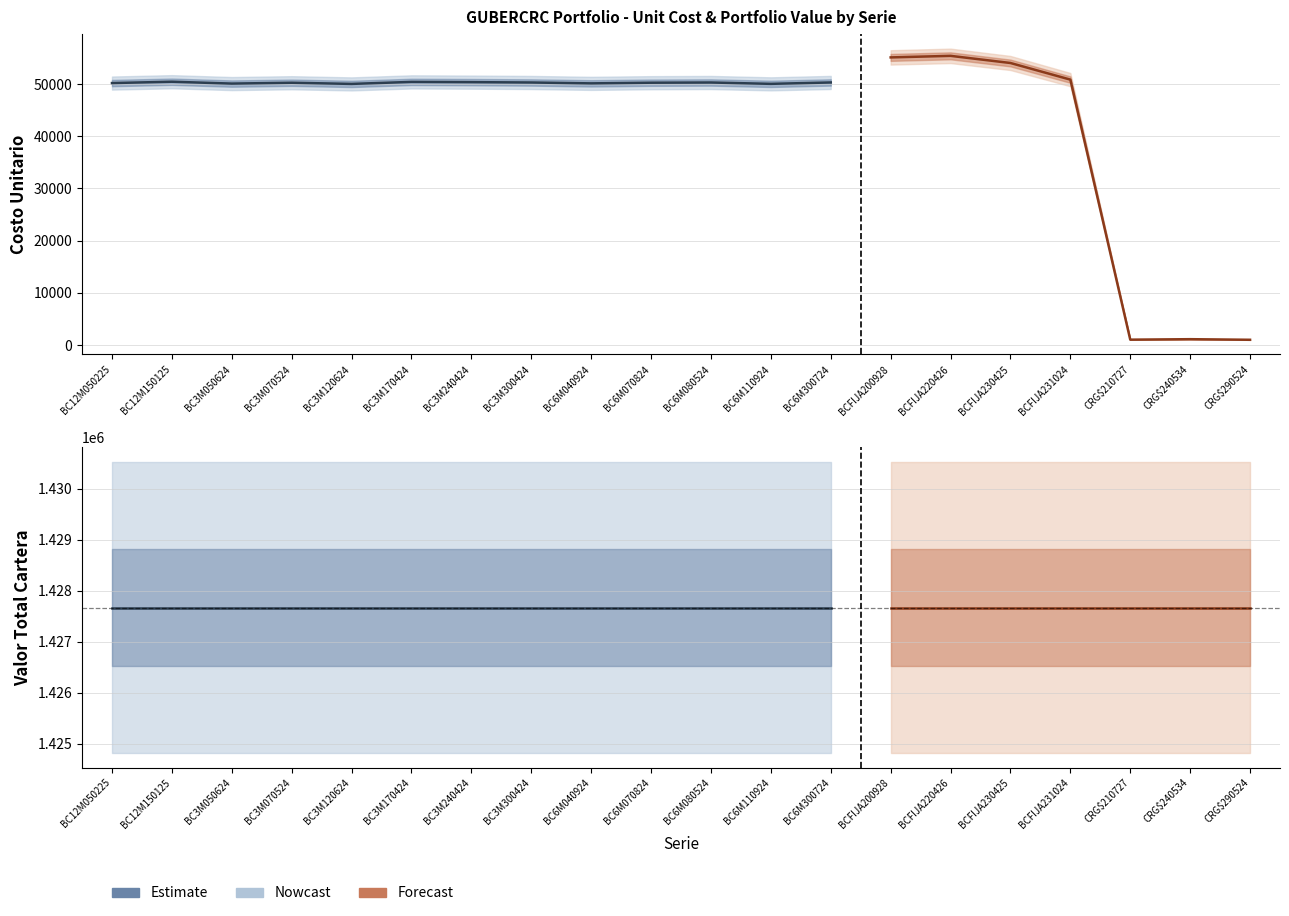

What is the sum of the VALOR TOTAL CARTERA values at BC6M070824 and BCFIJA230425?

2855348.3